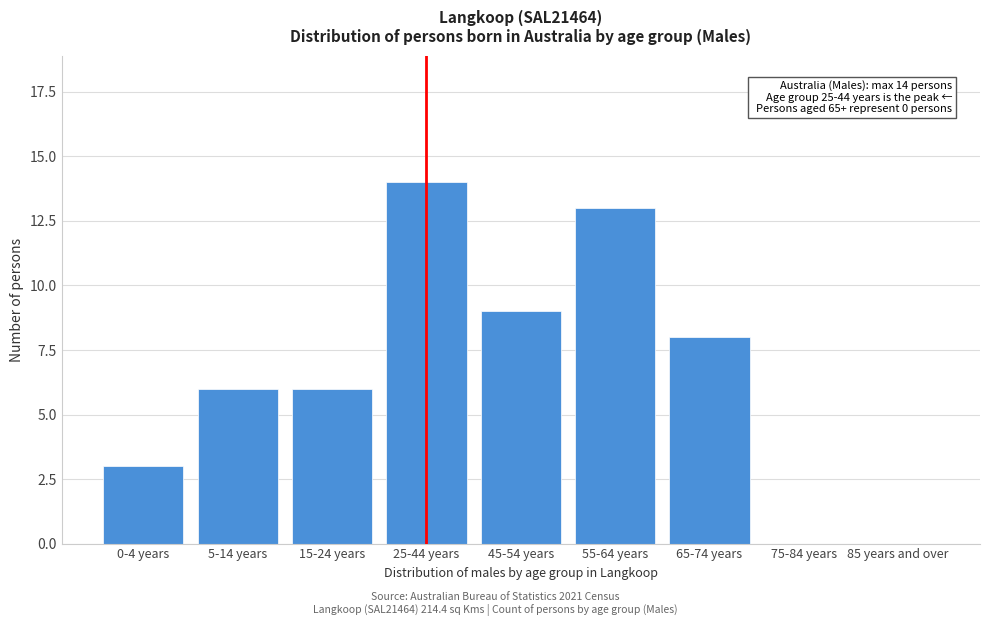

Reading left to right, transcribe all the data shown in this chart.

0-4 years=3	5-14 years=6	15-24 years=6	25-44 years=14	45-54 years=9	55-64 years=13	65-74 years=8	75-84 years=0	85 years and over=0